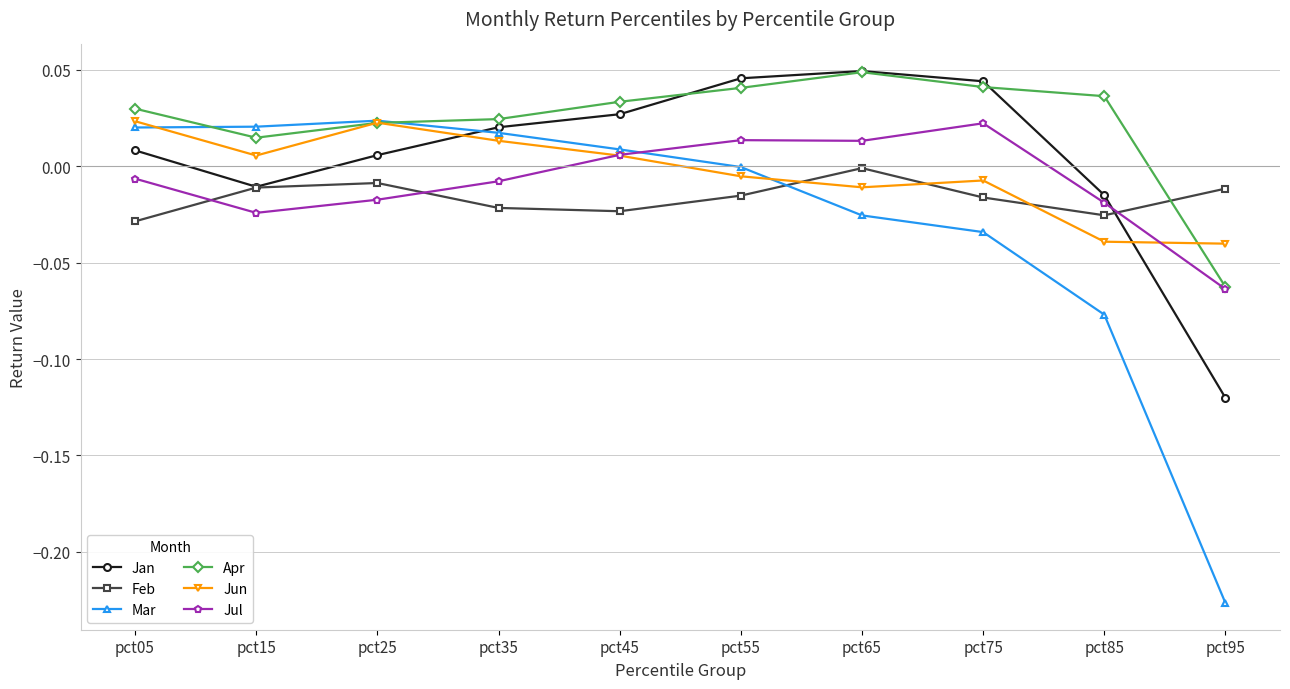

How many values in Jul are above zero?

4